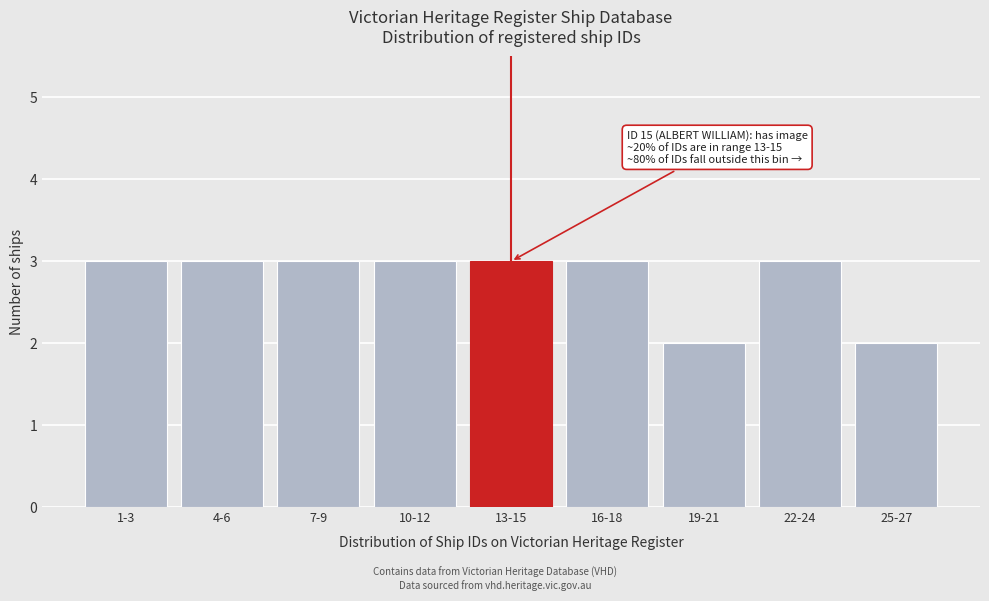

Reading right to left, list all the values displayed in this chart.

2	3	2	3	3	3	3	3	3